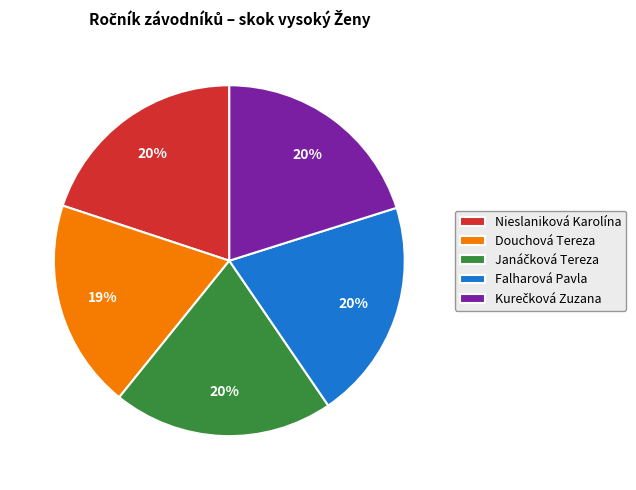

Which category has the smallest portion of the pie?

Douchová Tereza